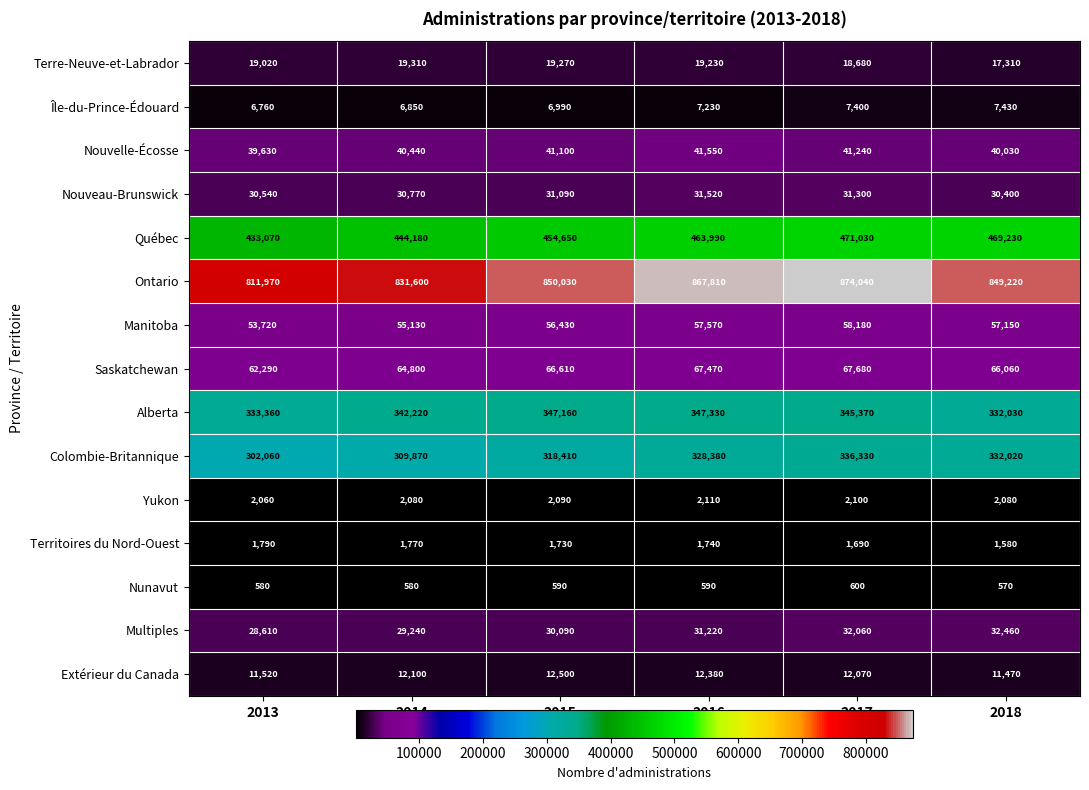

At which label does Territoires du Nord-Ouest first exceed 1740?

2013